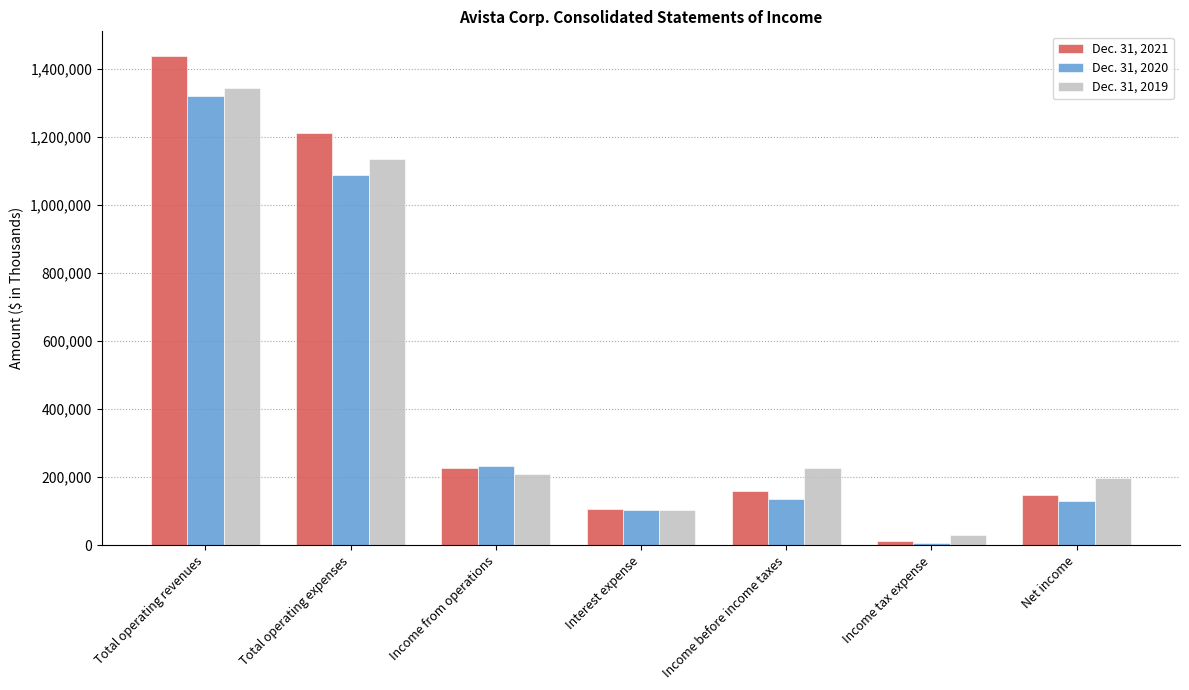

Count the number of categories in the chart.

7